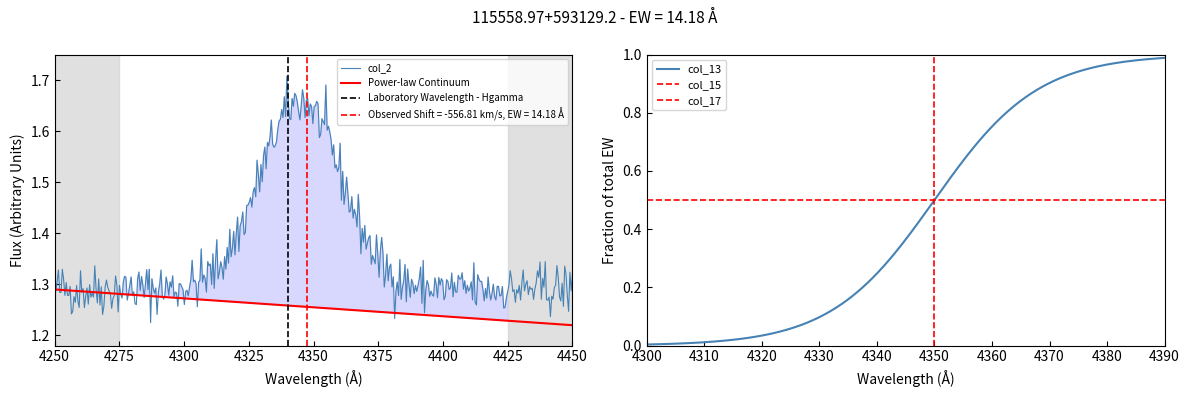

True or false: col_15 and col_2 intersect in this chart.

False